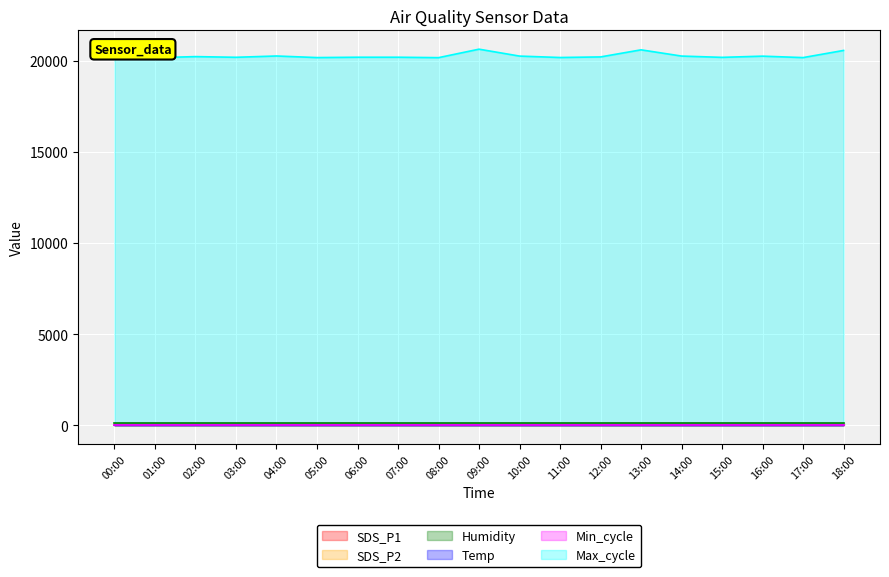

True or false: SDS_P2 has a value of 4.8 at 17:00.

True